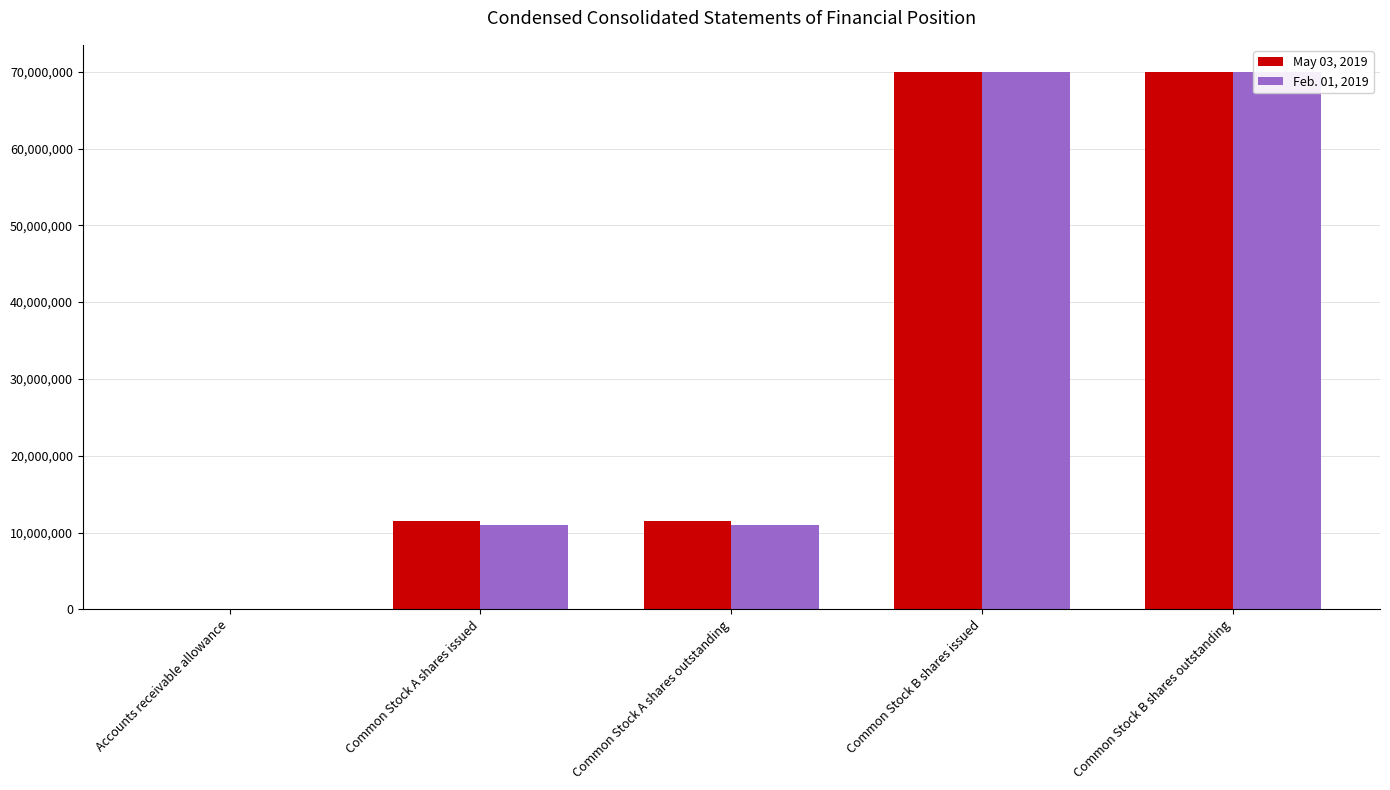

What is the greatest value displayed?

70000000